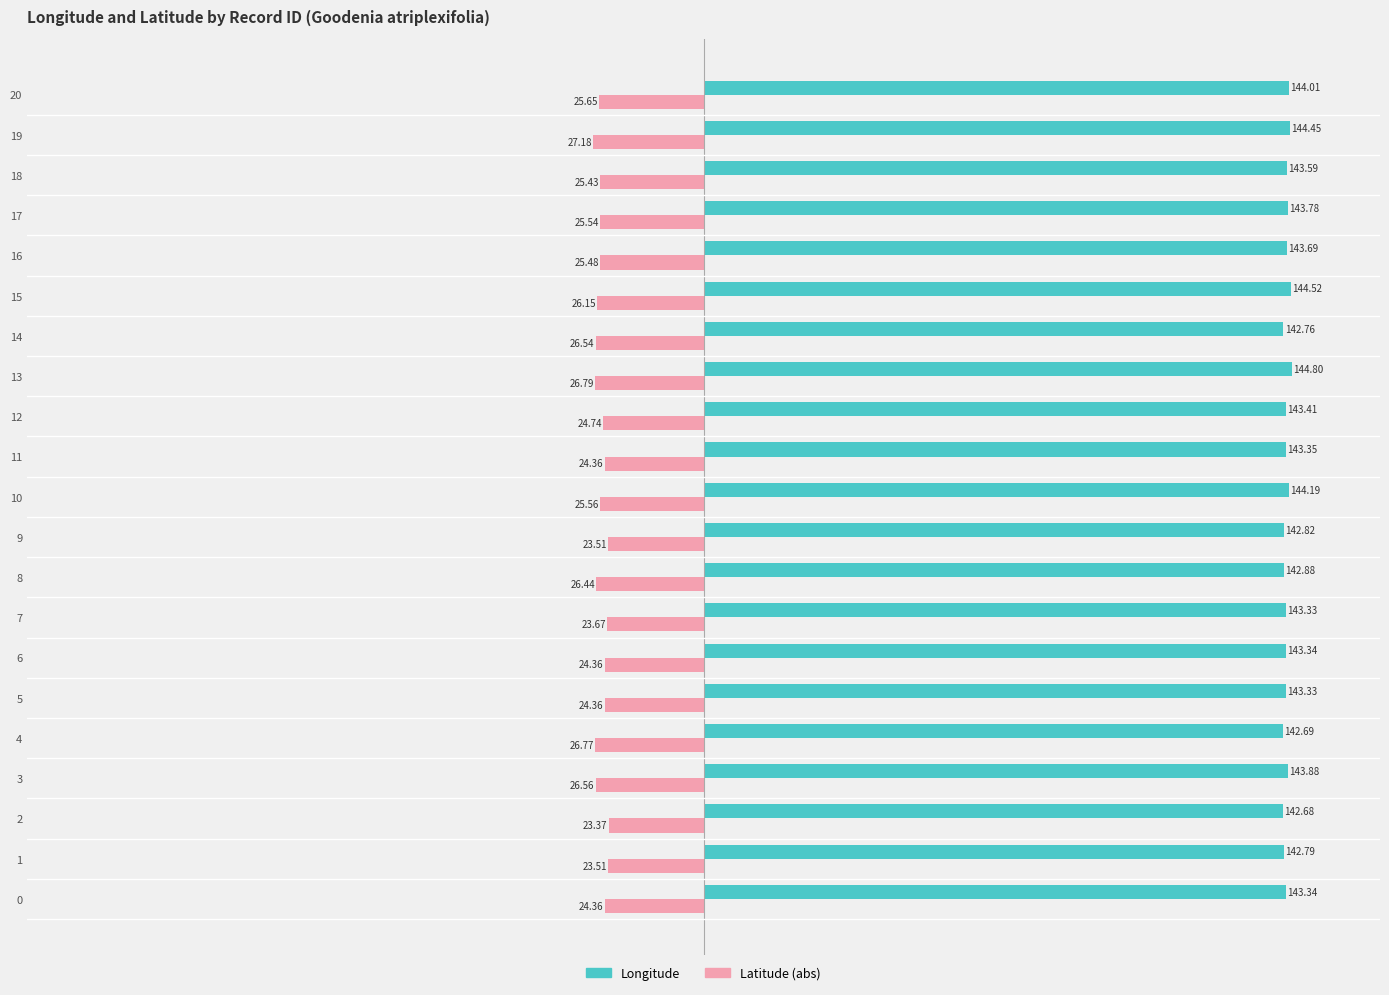

Which series has the widest spread of values?

Latitude (abs)